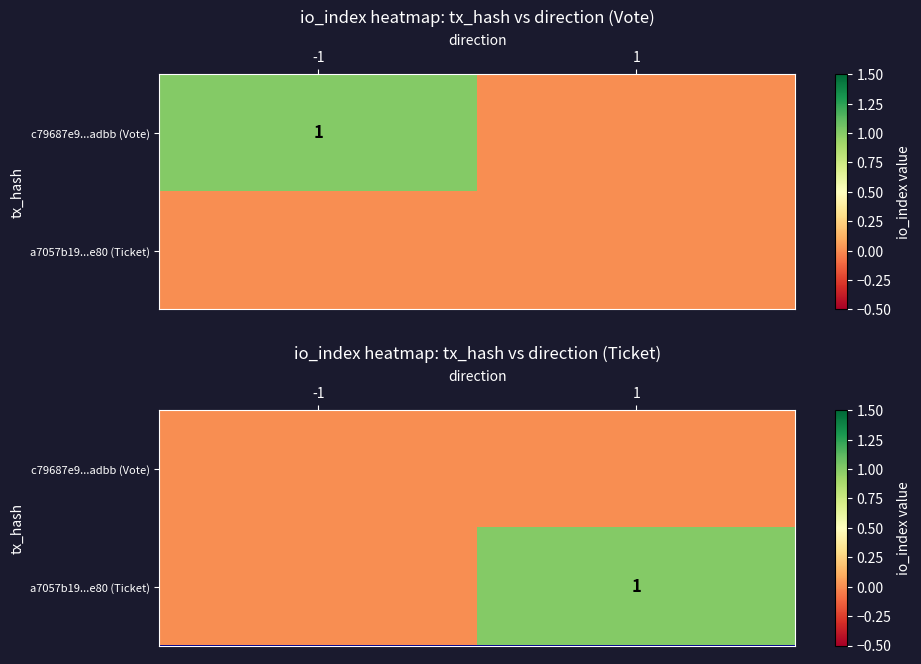

Count the number of categories in the chart.

2